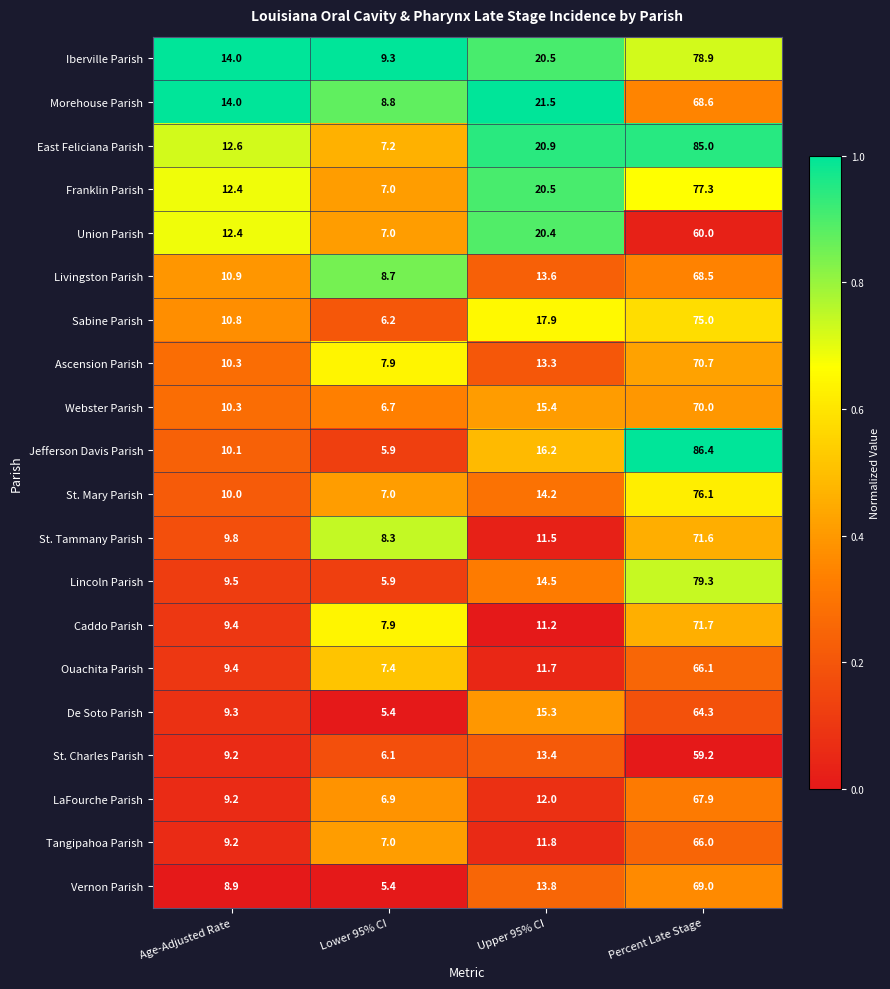

What is the difference between the Vernon Parish values at Percent Late Stage and Lower 95% CI?

63.6